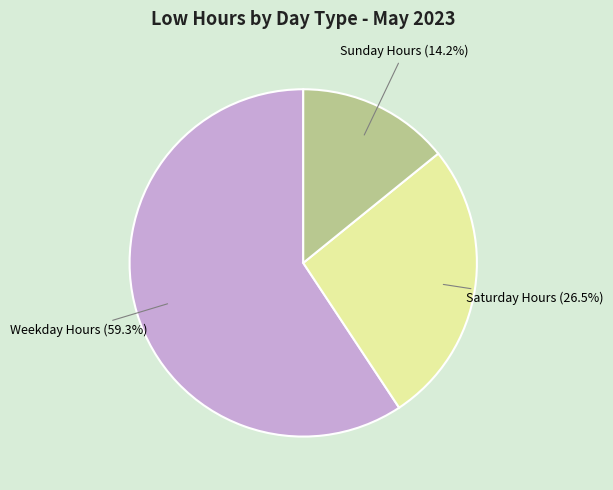

Is there a majority slice in this chart?

Yes